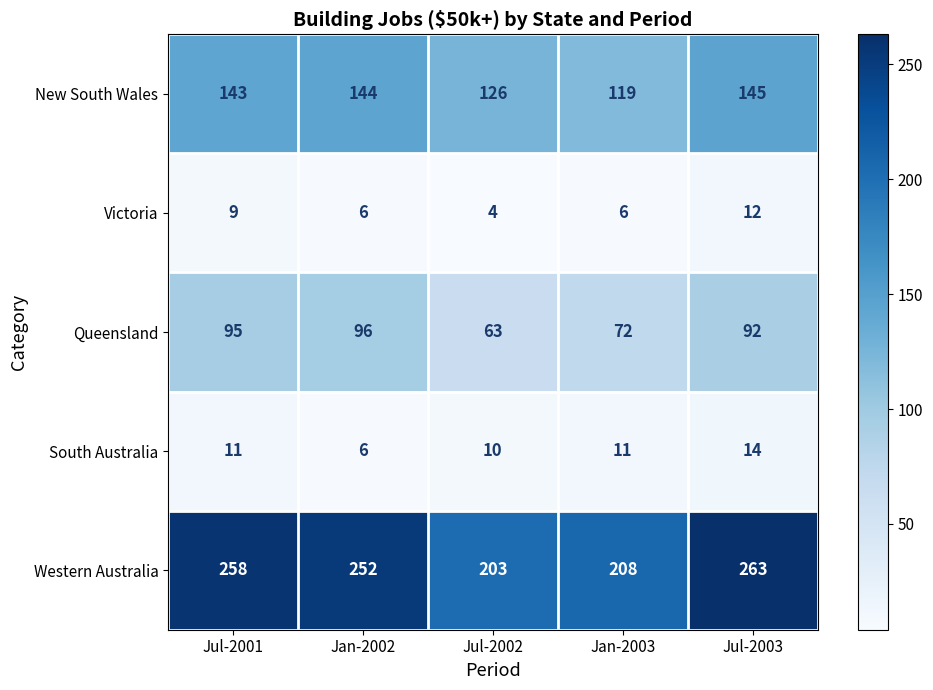

Reading left to right, list all the values displayed in this chart.

New South Wales: Jul-2001=143	Jan-2002=144	Jul-2002=126	Jan-2003=119	Jul-2003=145
Victoria: Jul-2001=9	Jan-2002=6	Jul-2002=4	Jan-2003=6	Jul-2003=12
Queensland: Jul-2001=95	Jan-2002=96	Jul-2002=63	Jan-2003=72	Jul-2003=92
South Australia: Jul-2001=11	Jan-2002=6	Jul-2002=10	Jan-2003=11	Jul-2003=14
Western Australia: Jul-2001=258	Jan-2002=252	Jul-2002=203	Jan-2003=208	Jul-2003=263